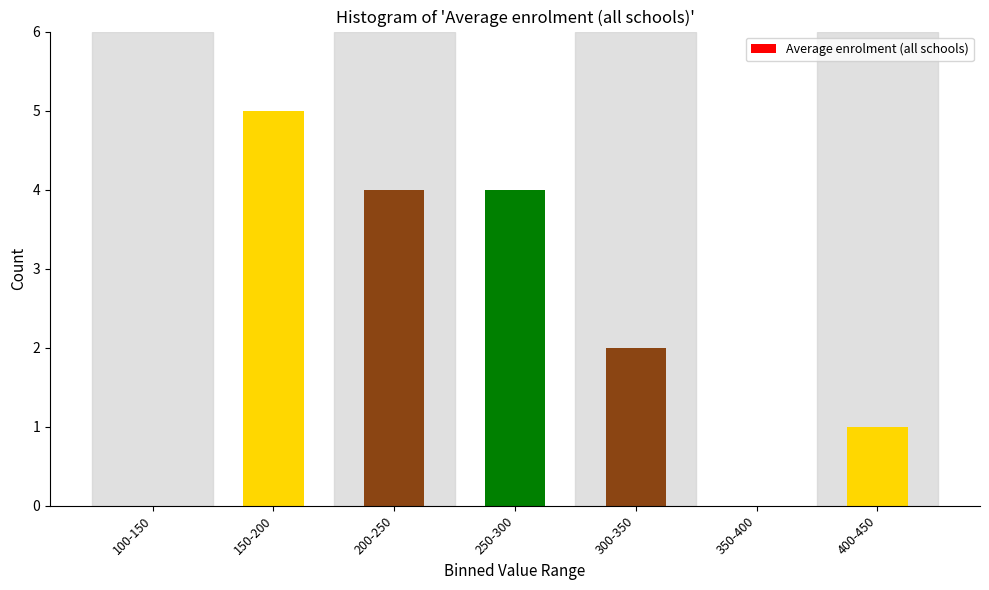

Reading left to right, what are all the values shown in this chart?

100-150=0	150-200=5	200-250=4	250-300=4	300-350=2	350-400=0	400-450=1